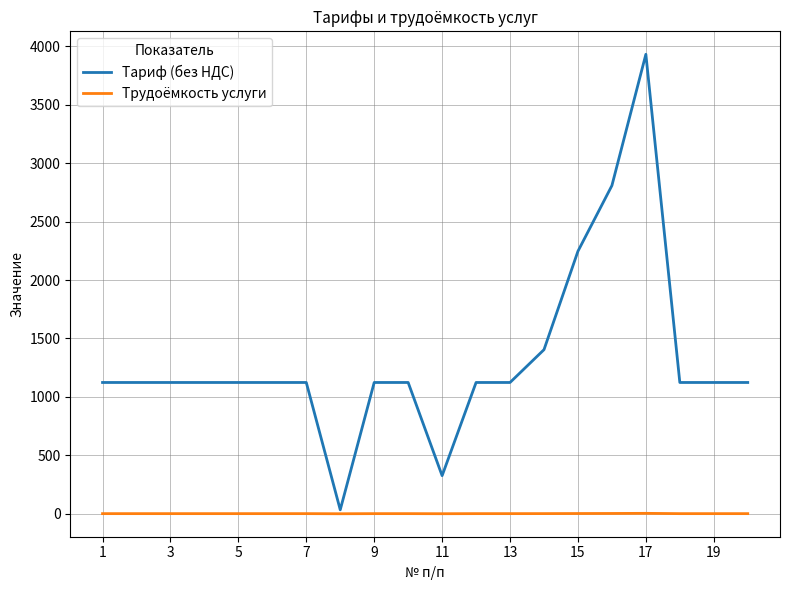

Which series has the largest total across all categories?

Tариф (без НДС)